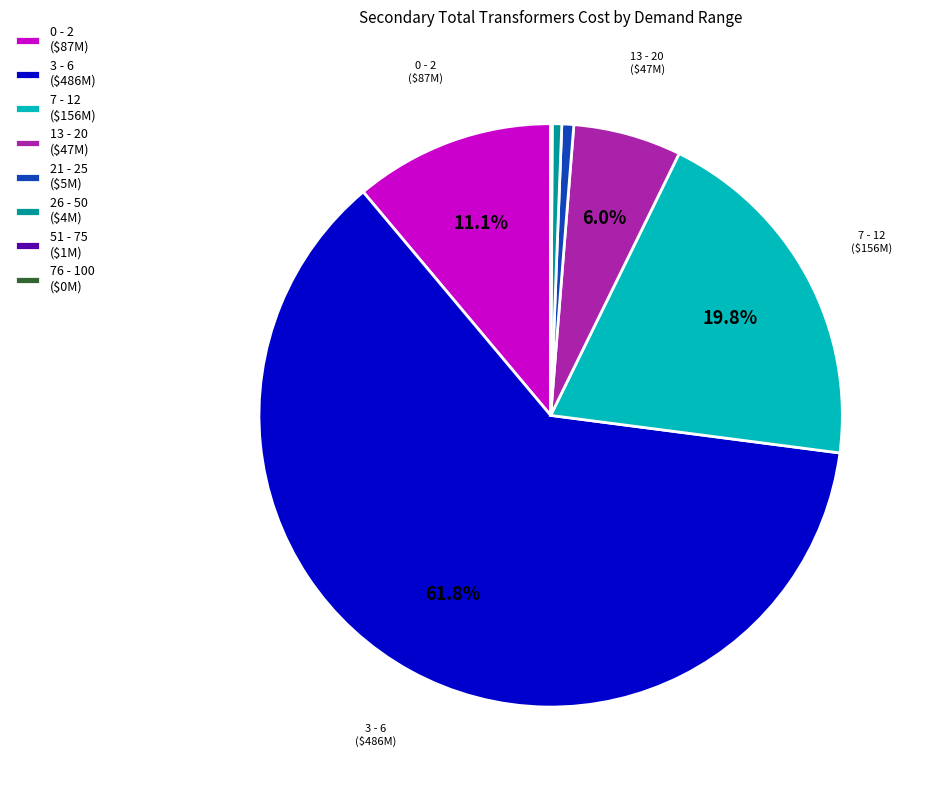

Does any single category account for the majority?

Yes